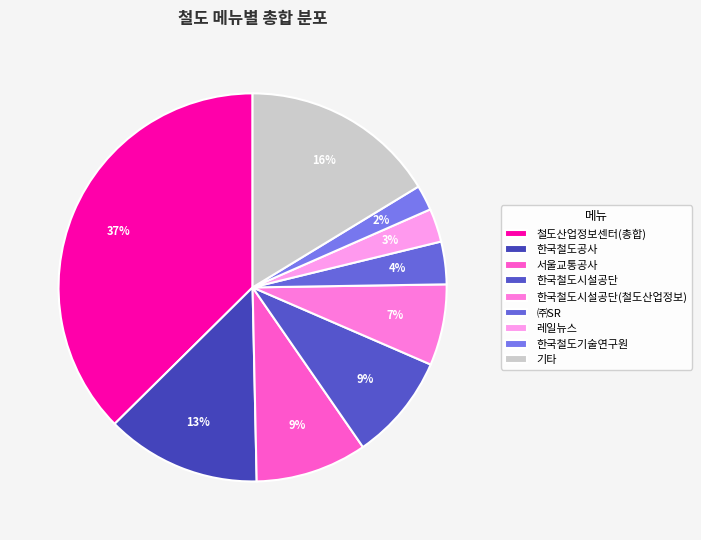

Count the number of slices in the pie.

9